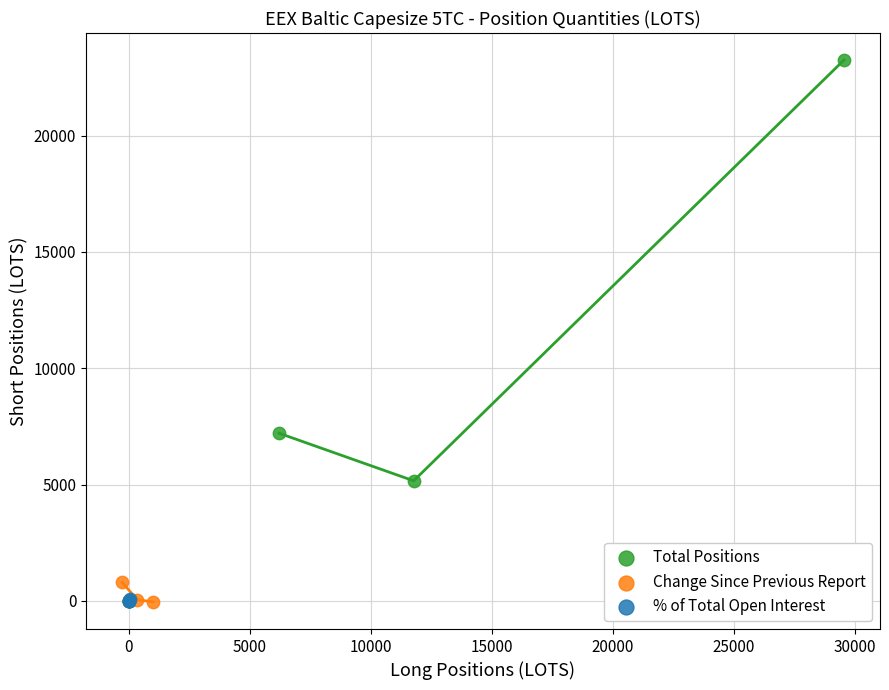

What are all the series names shown in the legend?

Total Positions, Change Since Previous Report, % of Total Open Interest